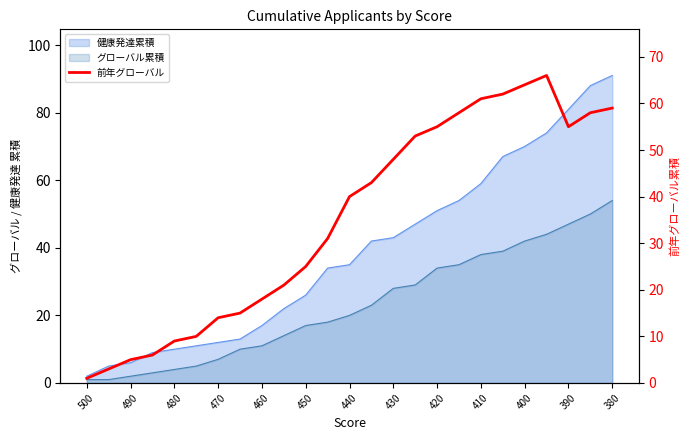

The chart shows a value of 4 at 470. True or false?

False